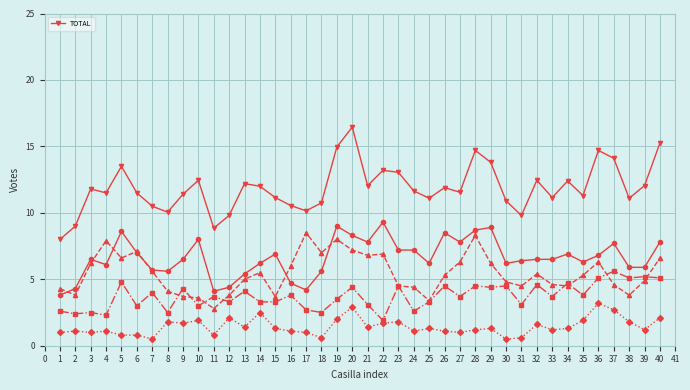

True or false: TOTAL has more than 0 interior local peaks.

True